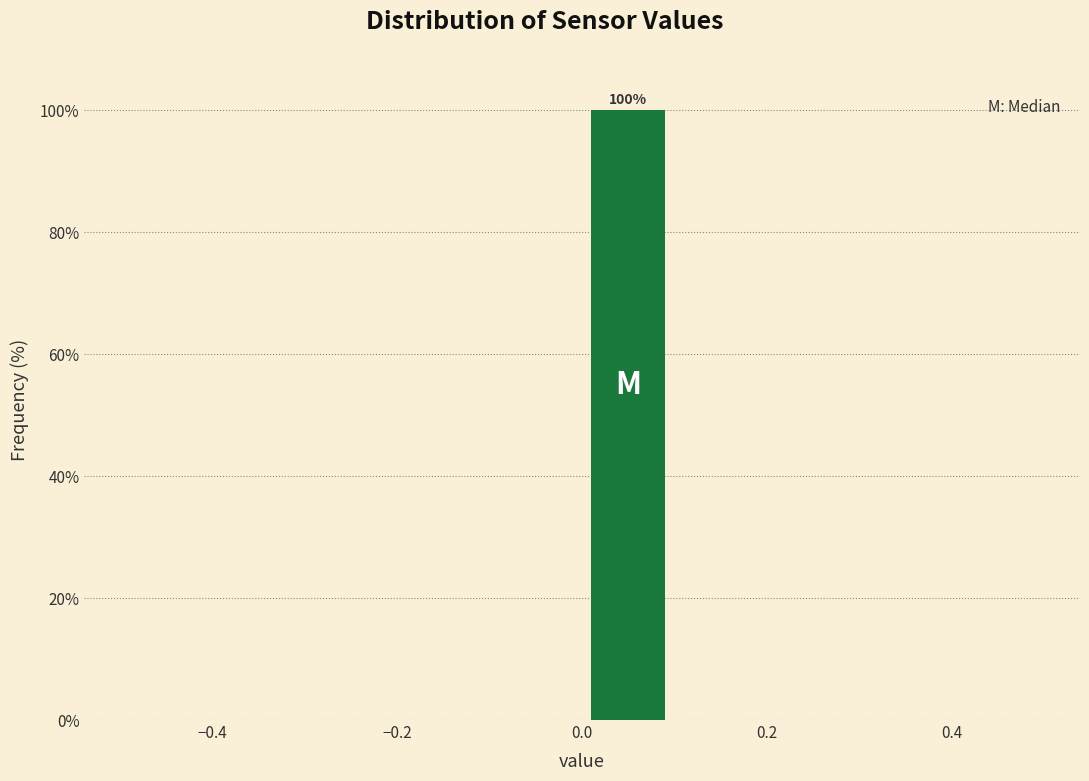

Which range on the x-axis has the tallest bar?

0.0 to 0.1